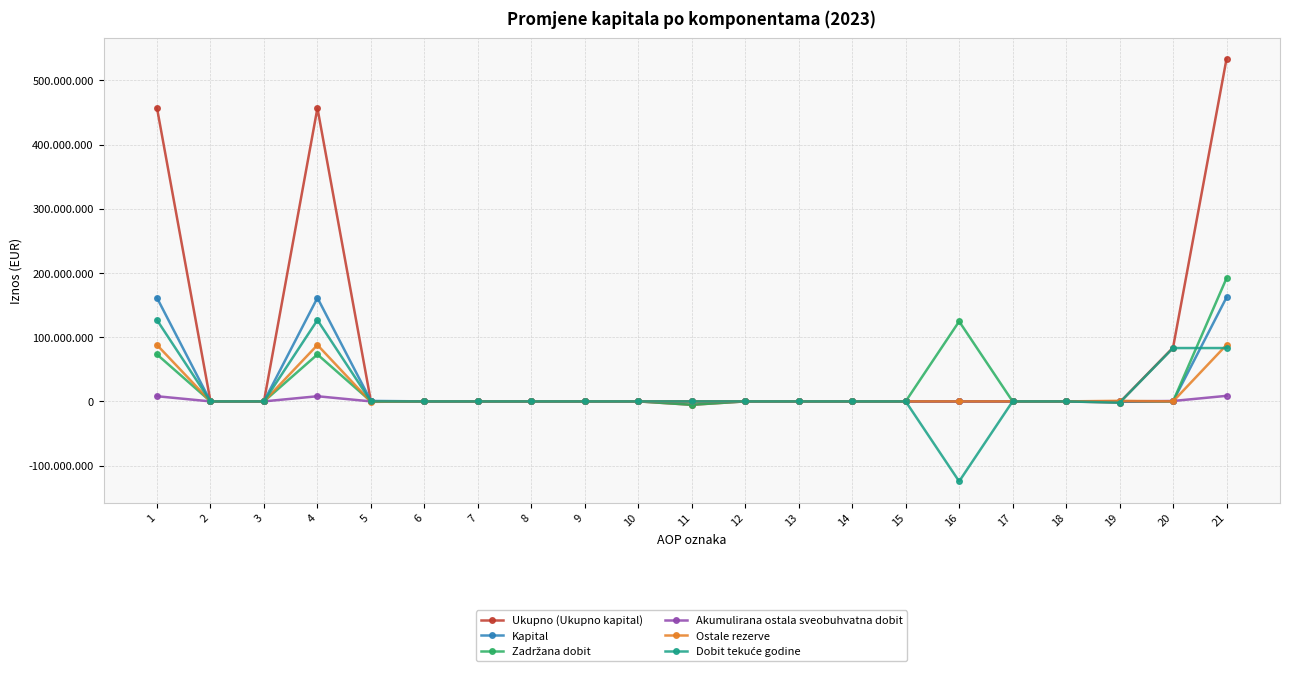

Does the chart have visible grid lines?

Yes